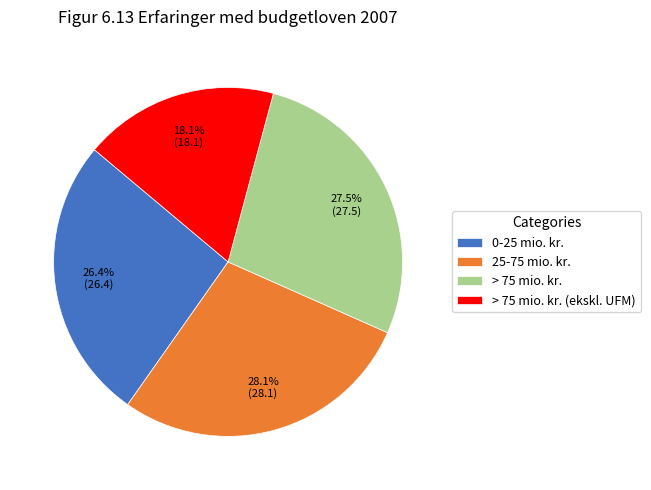

To the nearest percent, what is the difference between the largest and smallest slice percentages?

10%